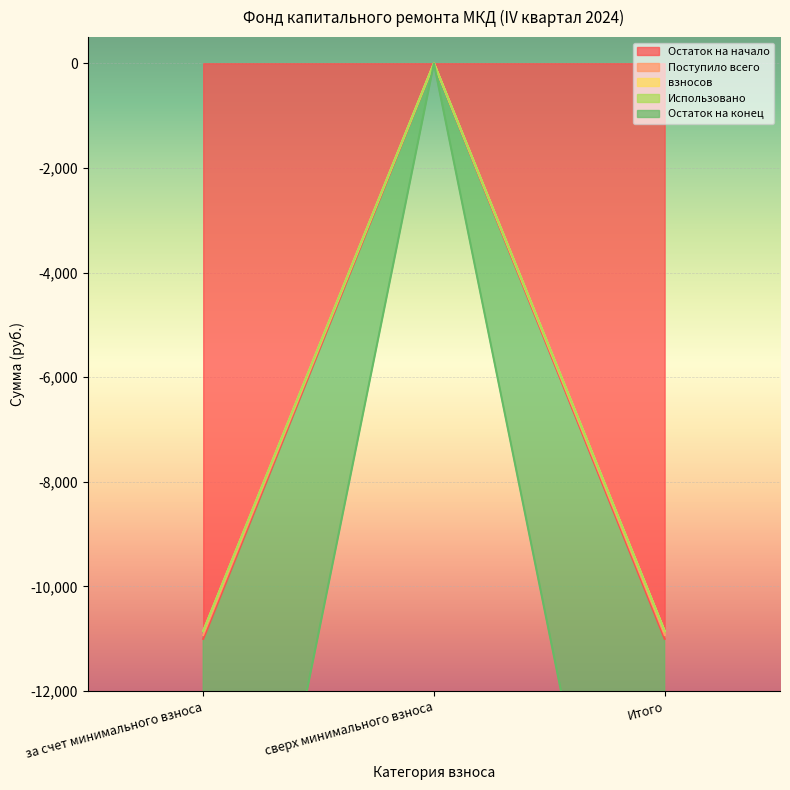

What is the label of the 3rd point from the right?

за счет минимального взноса